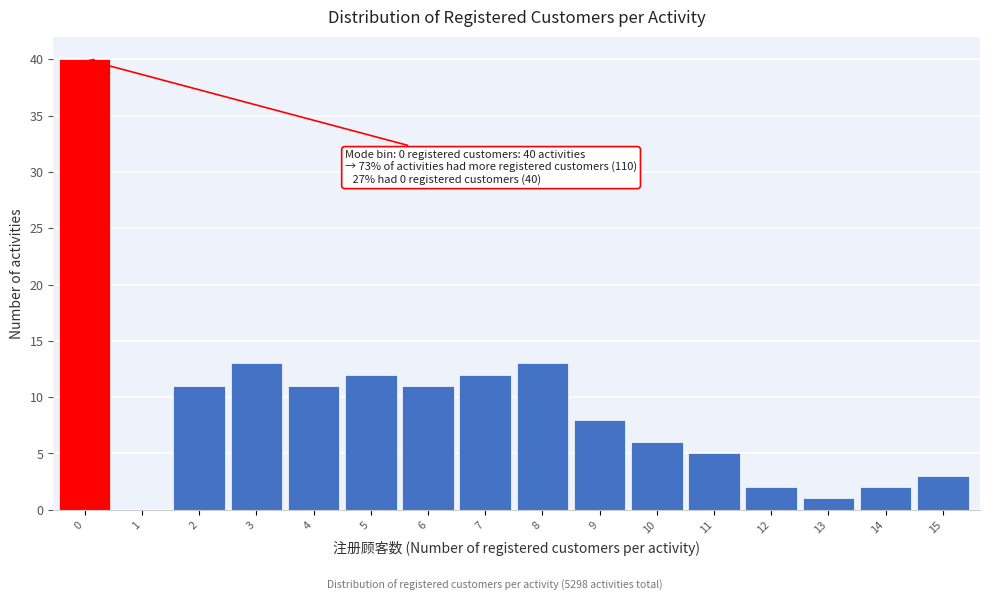

Reading left to right, list all the values displayed in this chart.

0=40	1=0	2=11	3=13	4=11	5=12	6=11	7=12	8=13	9=8	10=6	11=5	12=2	13=1	14=2	15=3